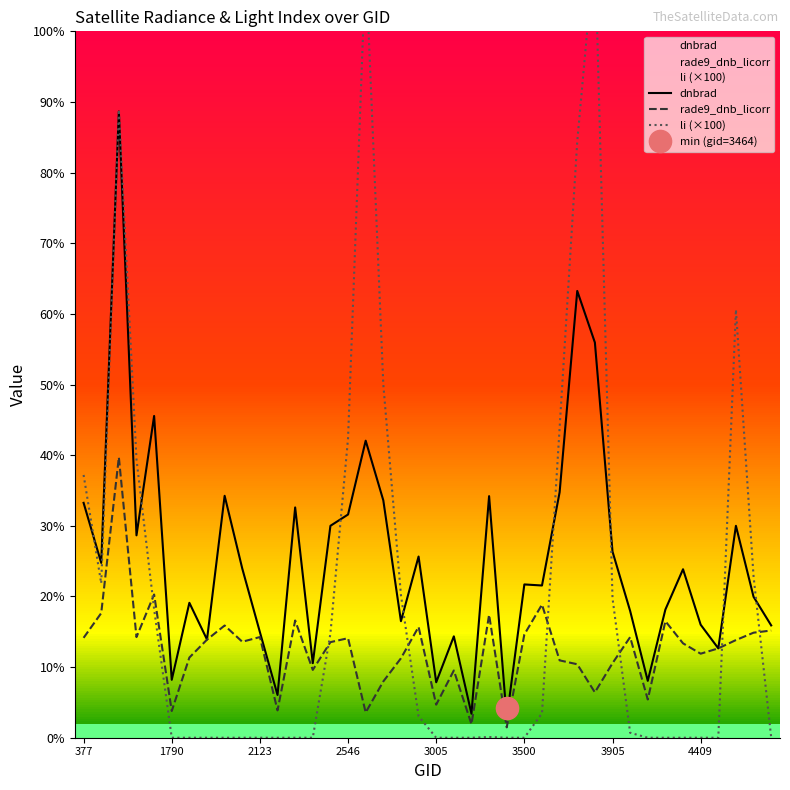

True or false: dnbrad has more than 0 interior local peaks.

True